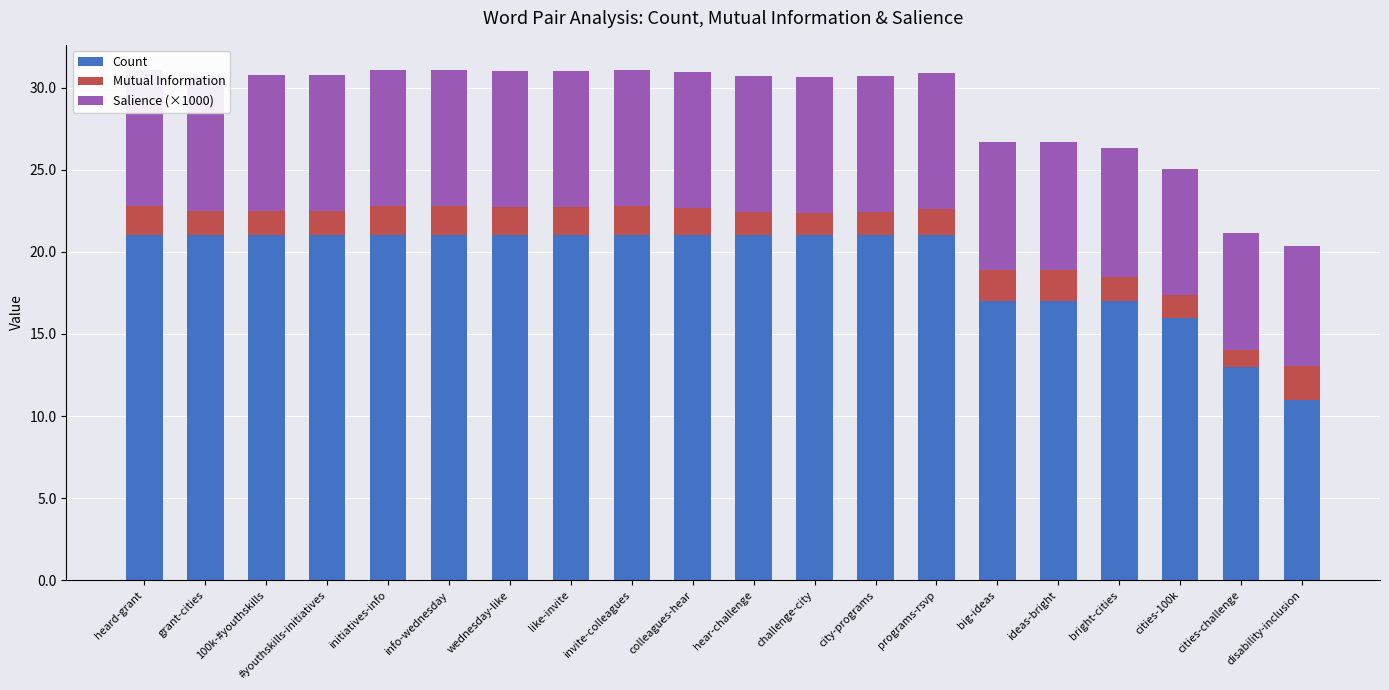

Is it true that Mutual Information equals 1.9 at big-ideas?

True